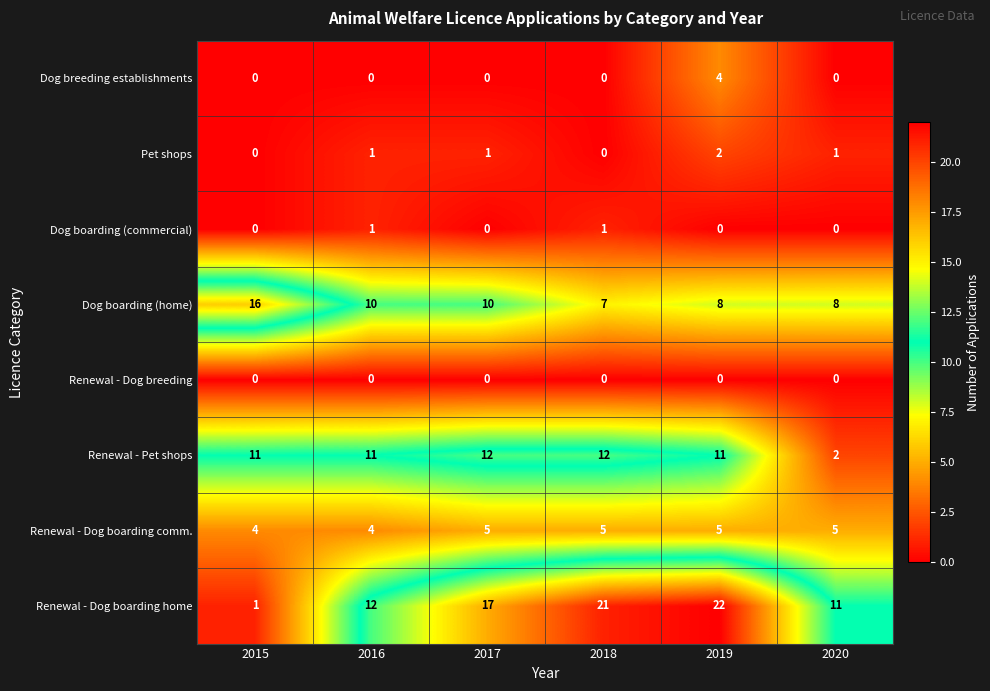

Which category has the highest value in the Dog boarding (home) series?

2015